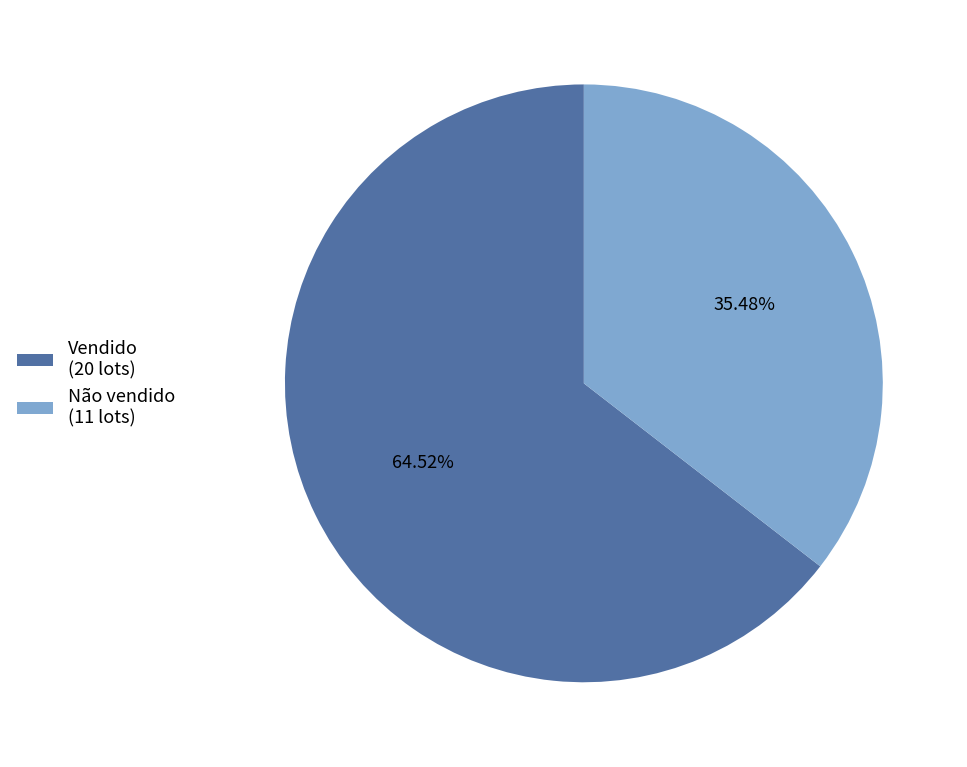

Which has a higher value, Vendido or Não vendido?

Vendido